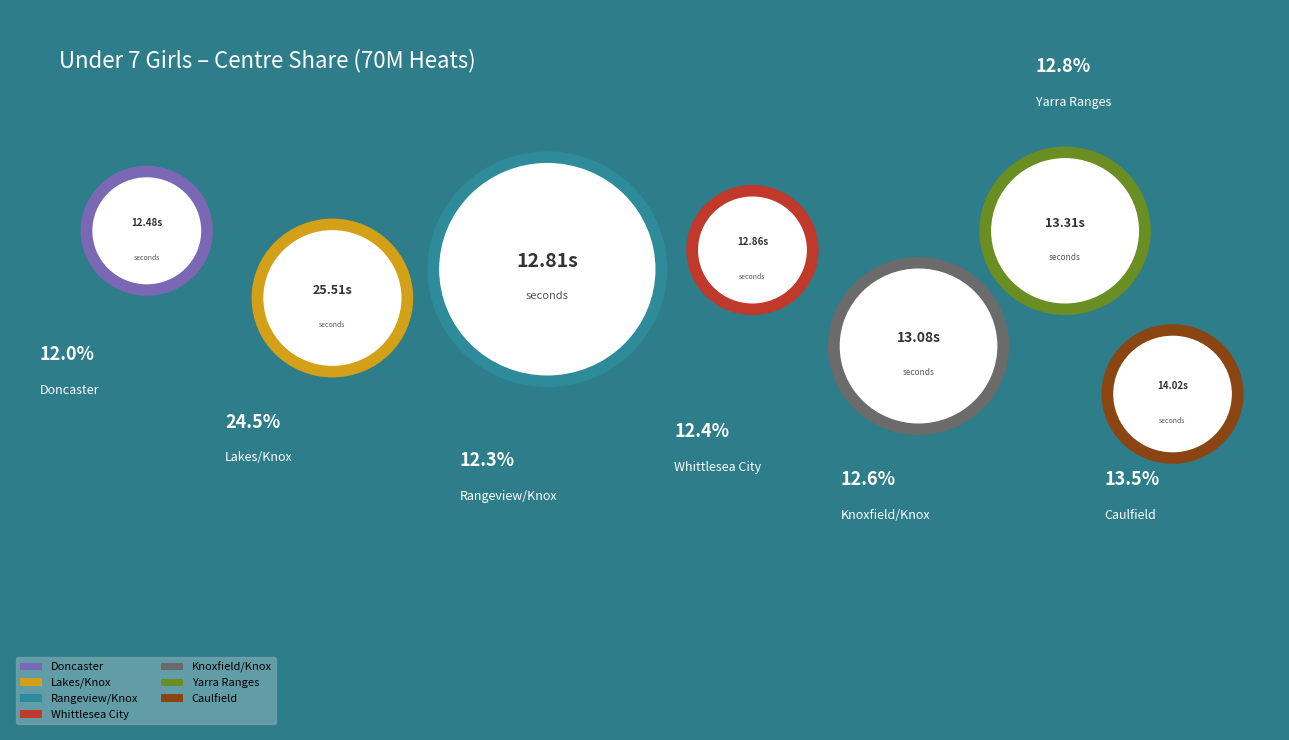

The Yarra Ranges slice represents 1% of the pie. True or false?

False